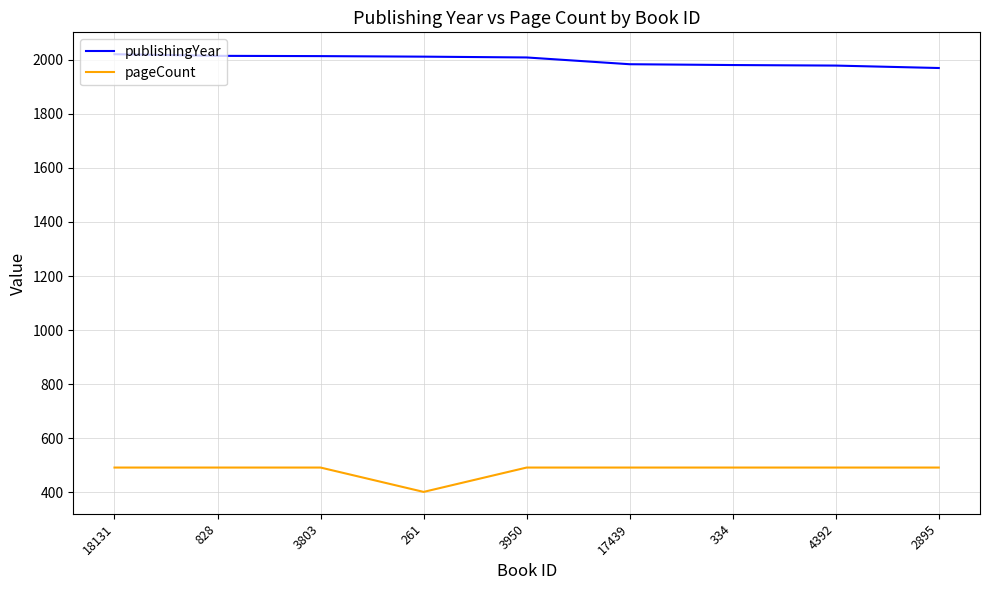

The pageCount series shows 806 at 334. True or false?

False